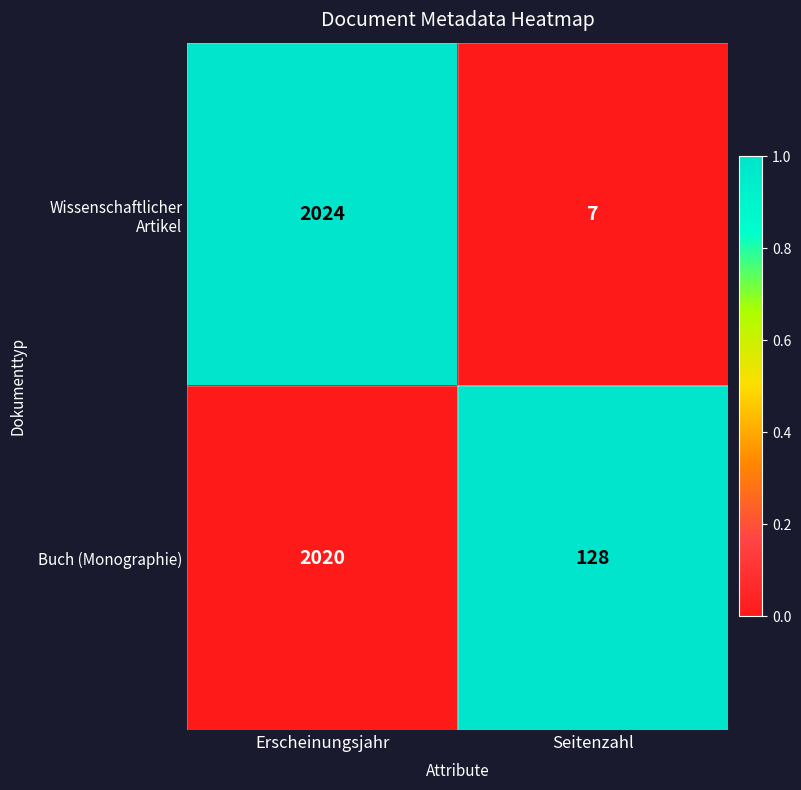

What is the greatest value displayed?

2024